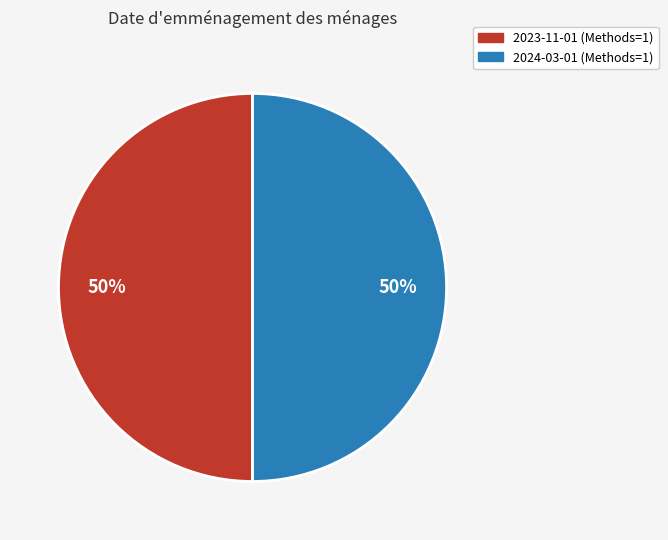

To the nearest percent, what is the difference between the largest and smallest slice percentages?

0%